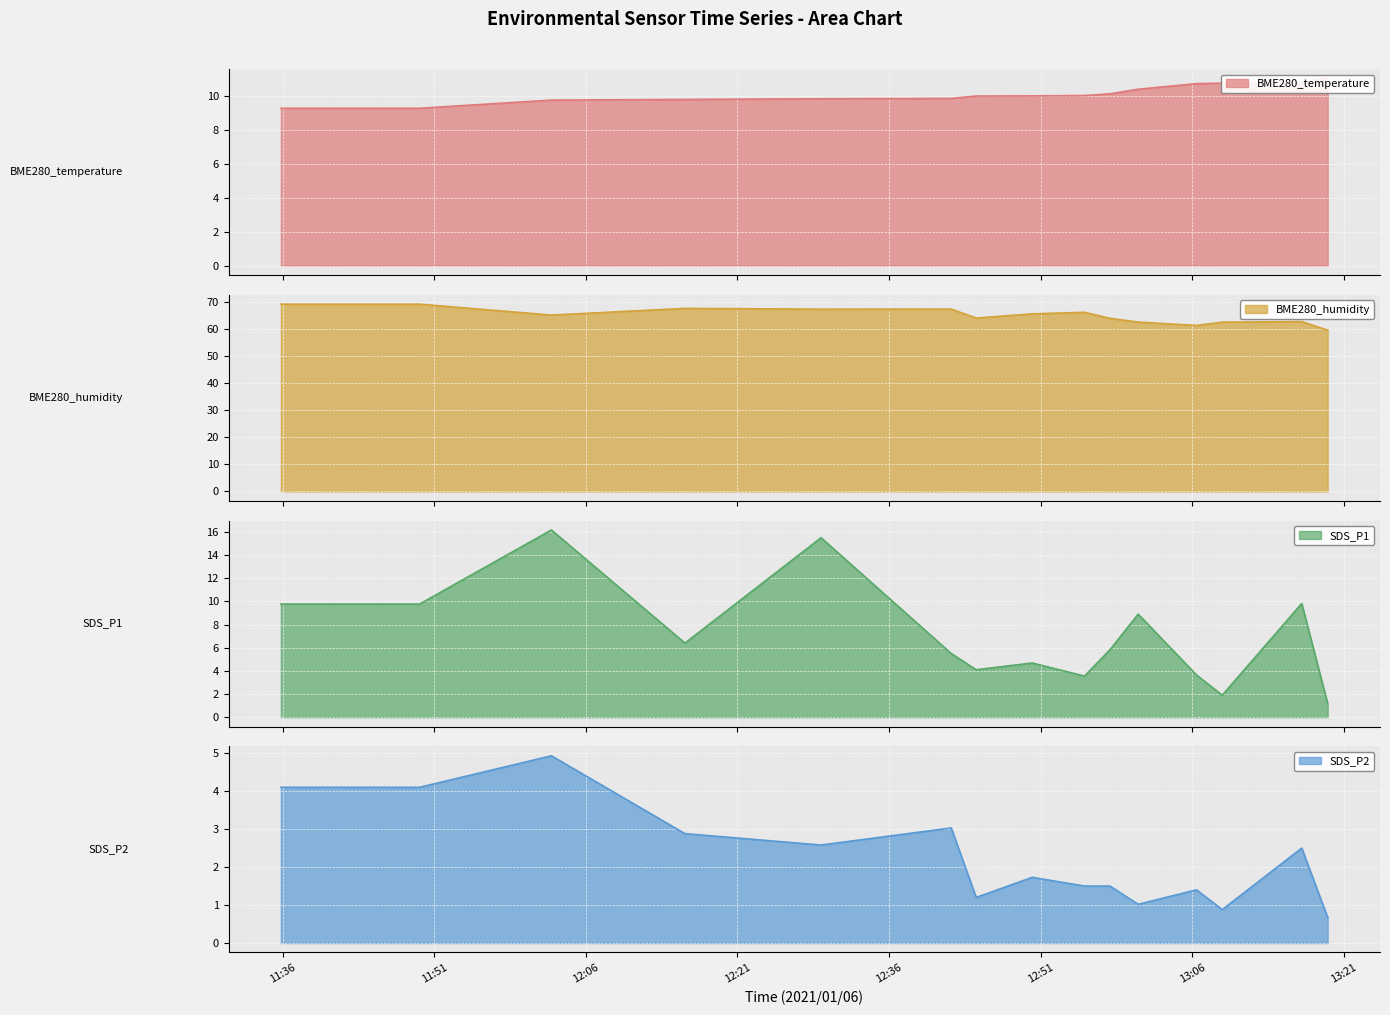

What is the label of the 1st point from the left?

2021/01/06 11:35